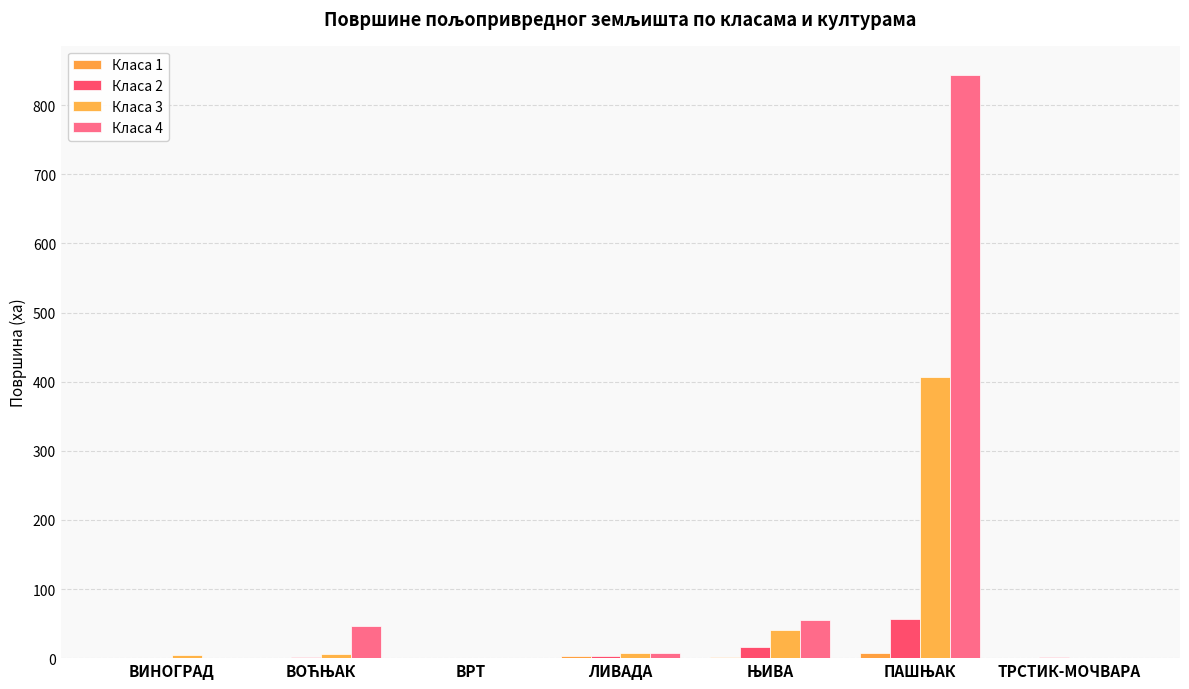

Between ВИНОГРАД and ВРТ, which is larger?

ВИНОГРАД